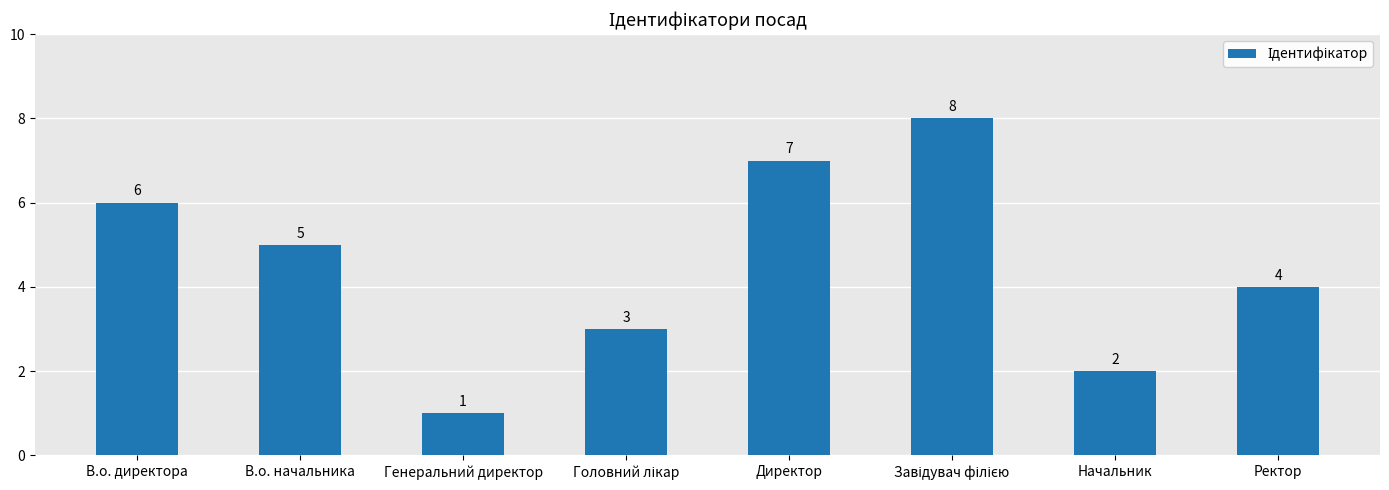

What is the change in value from В.о. директора to Директор?

+1